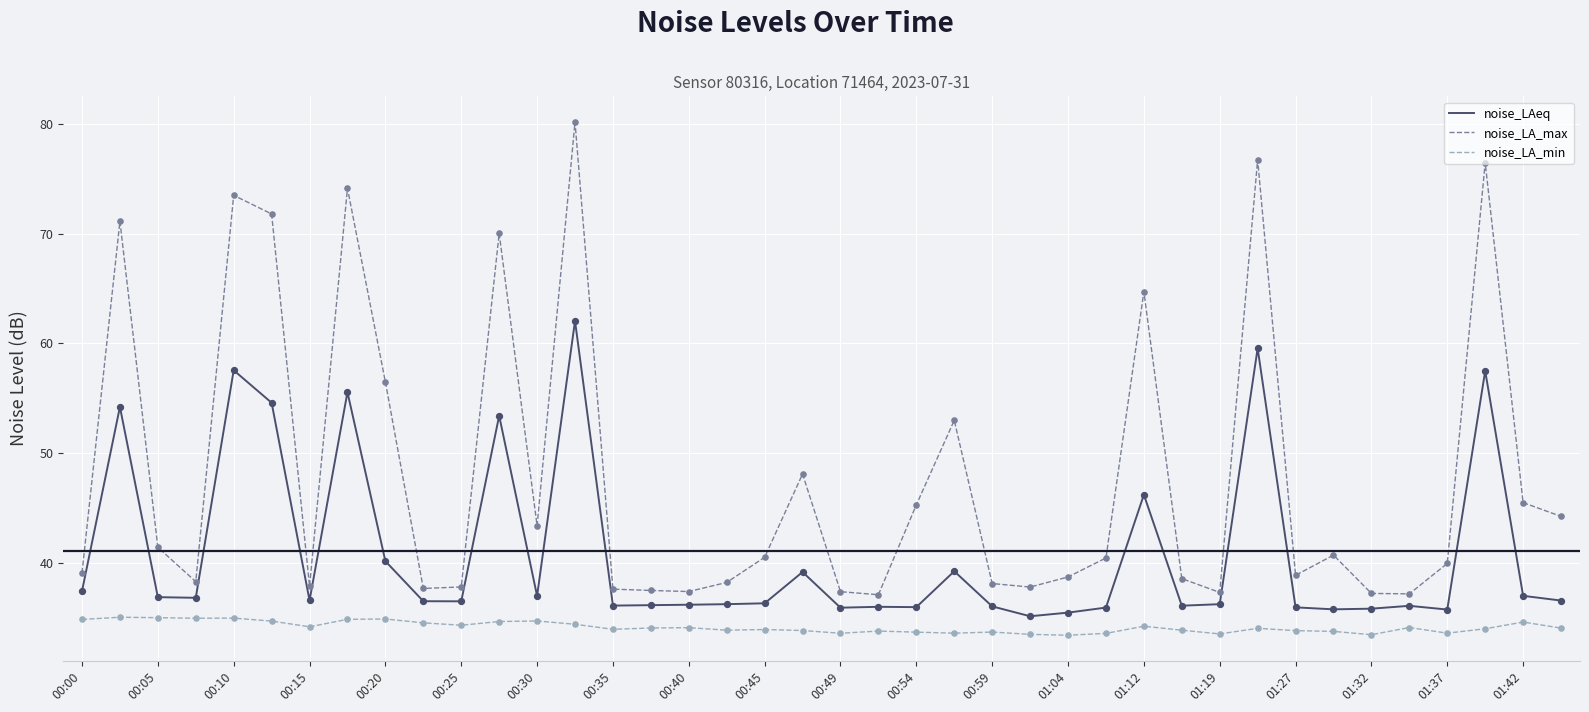

Which series has the largest range (max minus min)?

noise_LA_max